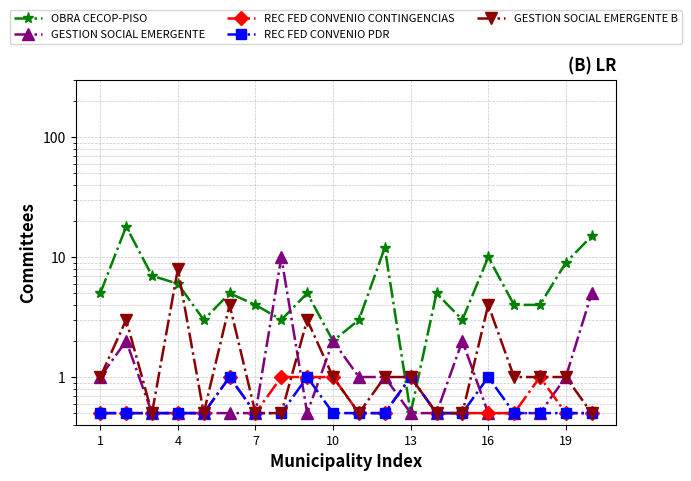

How many intersections are there between OBRA CECOP-PISO and GESTION SOCIAL EMERGENTE B?

4